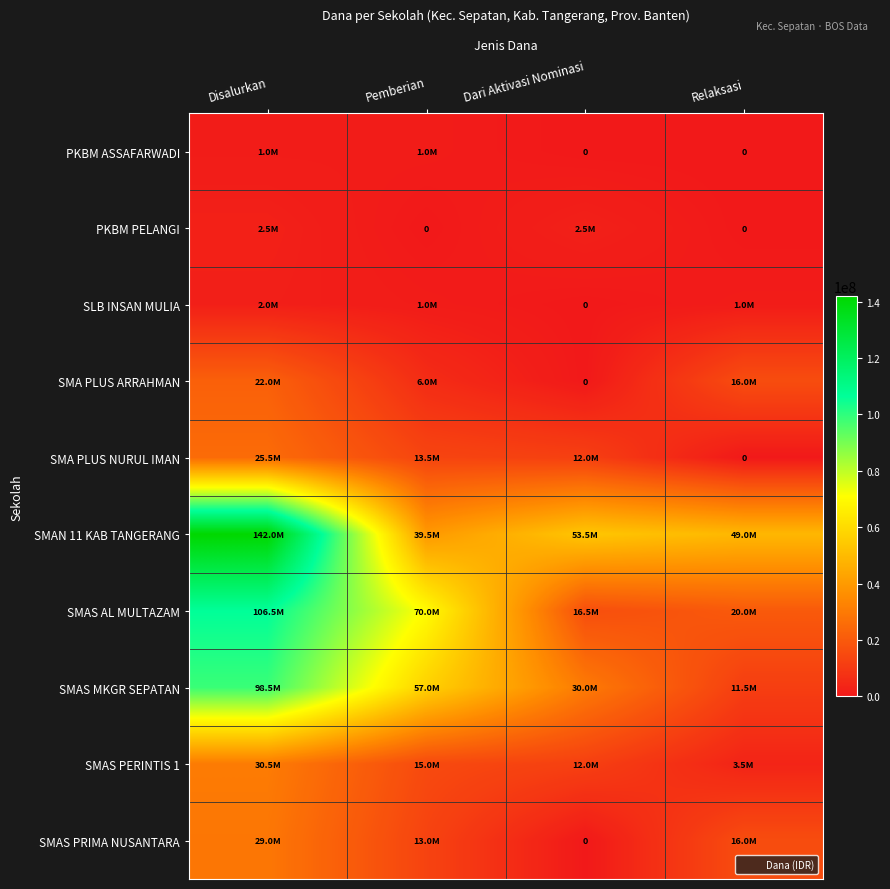

Which has a higher value, Dari Aktivasi Nominasi or Relaksasi?

Dari Aktivasi Nominasi